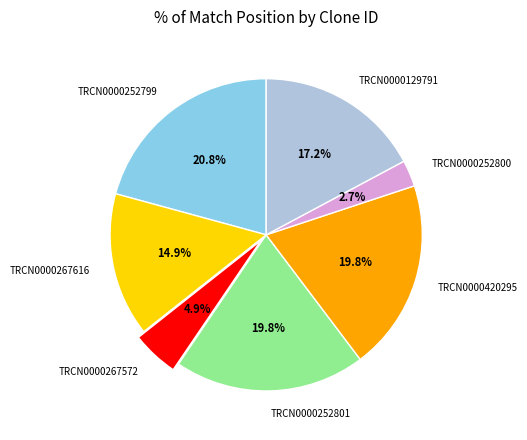

To the nearest percent, what is the average slice percentage?

14%